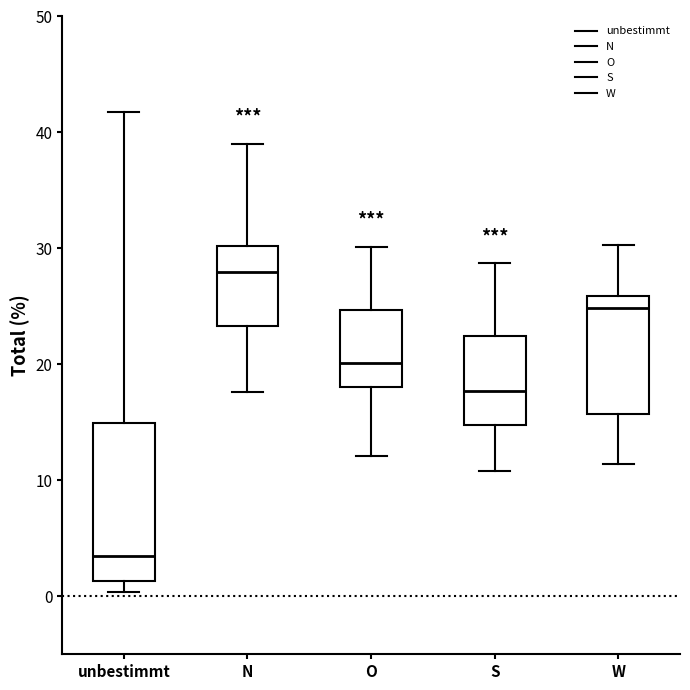

Comparing the boxes themselves (not the whiskers), which one is the tallest?

unbestimmt